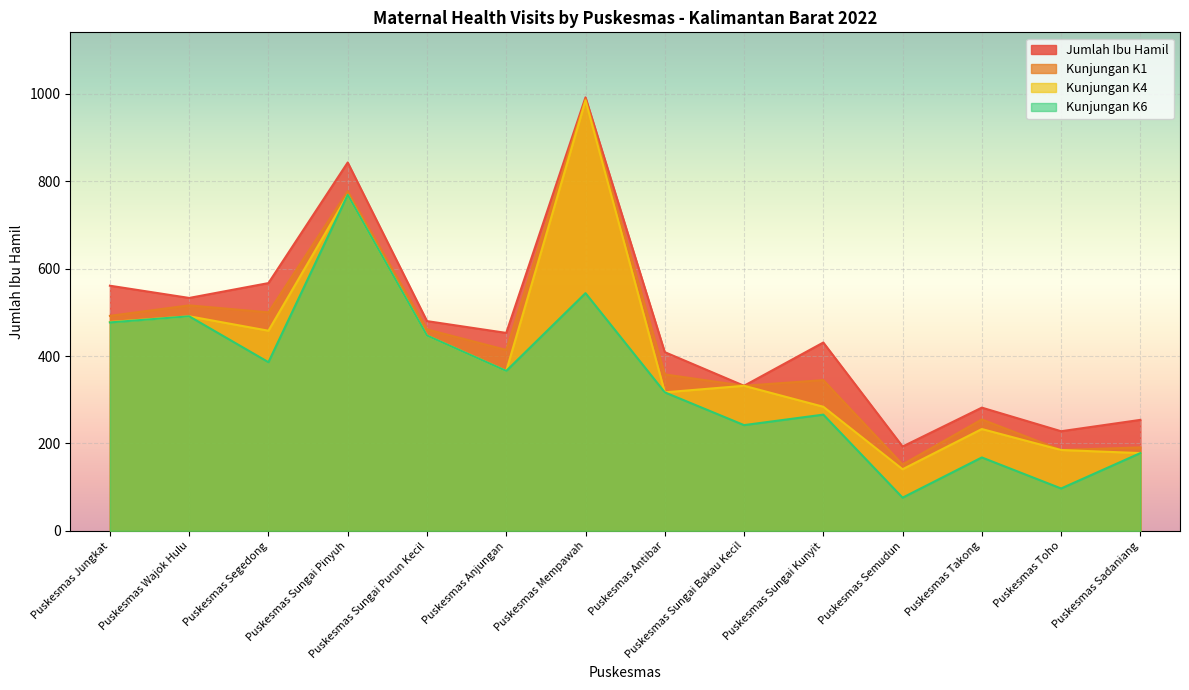

Is the value of jumlah_ibu_hamil_k1 at Puskesmas Anjungan greater than the value of jumlah_ibu_hamil at Puskesmas Anjungan?

No